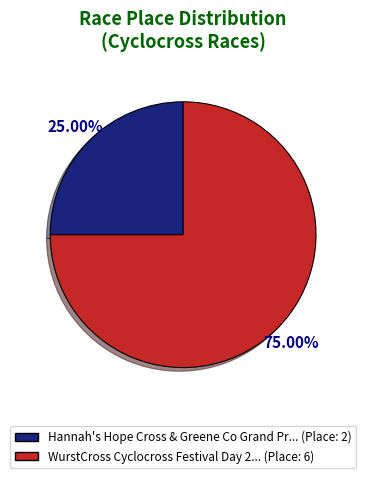

How many slices are in this pie chart?

2